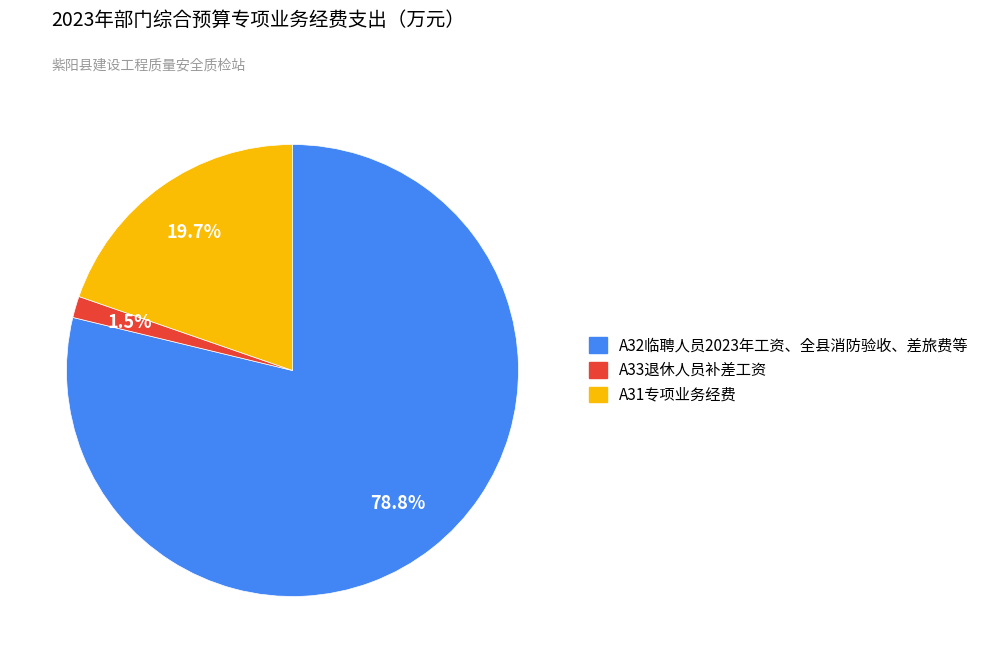

Does any single category account for the majority?

Yes